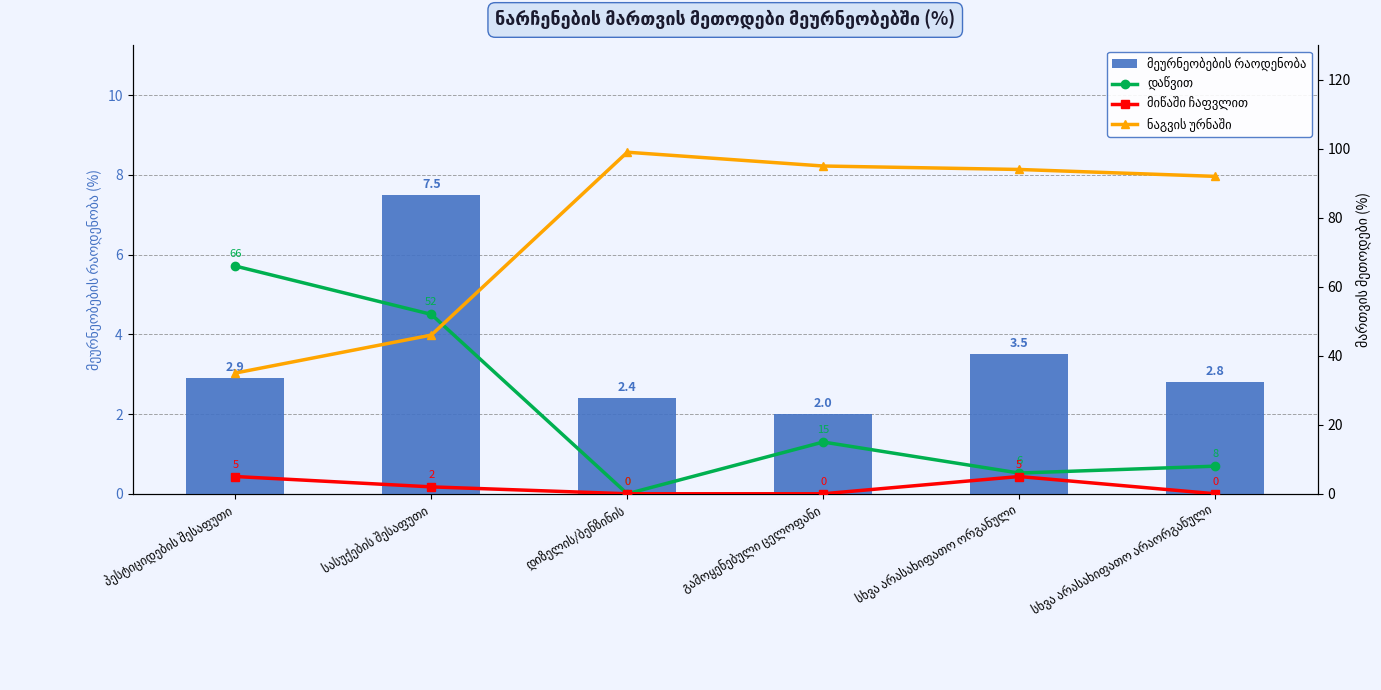

At which label is ნაგვის ურნაში closest to 67?

სასუქების შესაფუთი